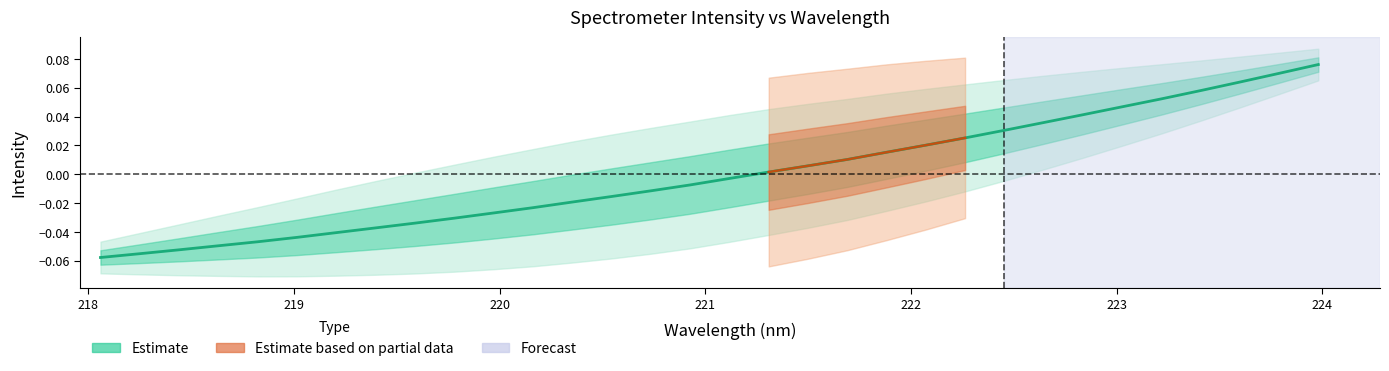

What is the label of the 3rd point from the left?

218.442